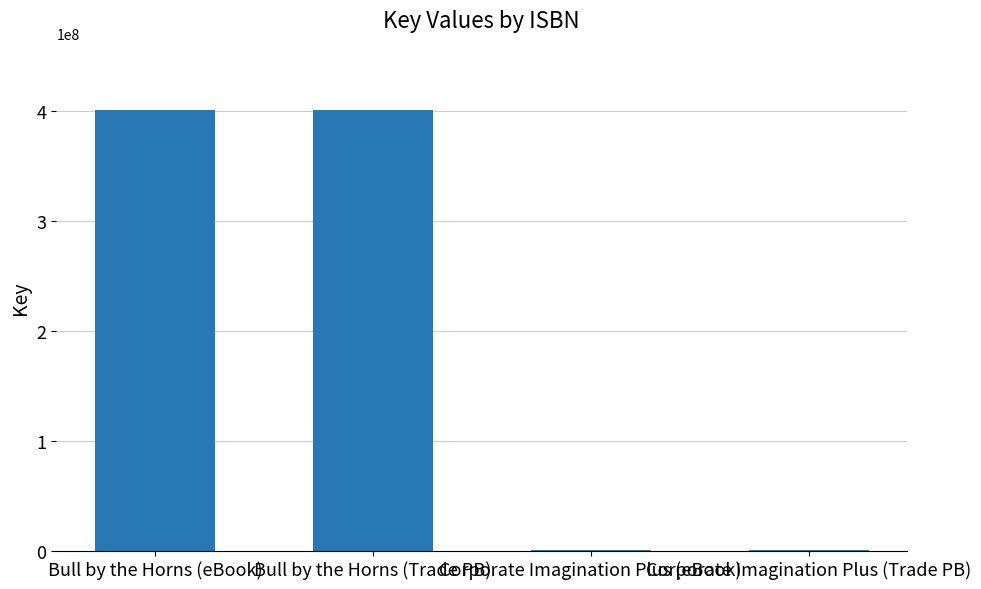

Reading left to right, transcribe all the data shown in this chart.

Bull by the Horns (eBook)=401258362	Bull by the Horns (Trade PB)=401258362	Corporate Imagination Plus (eBook)=153052	Corporate Imagination Plus (Trade PB)=153052